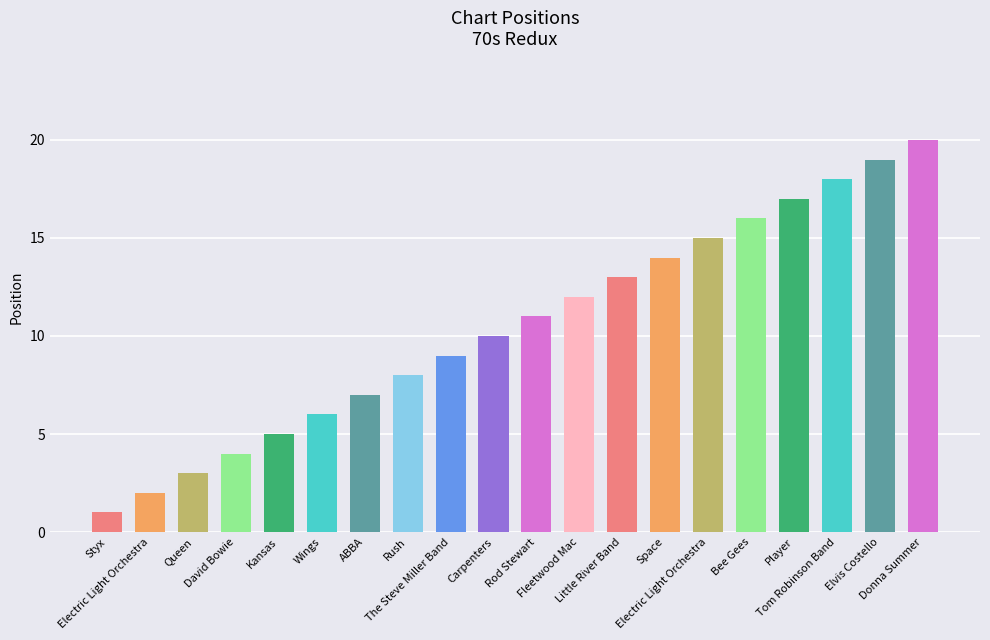

How many bars are there in total?

20